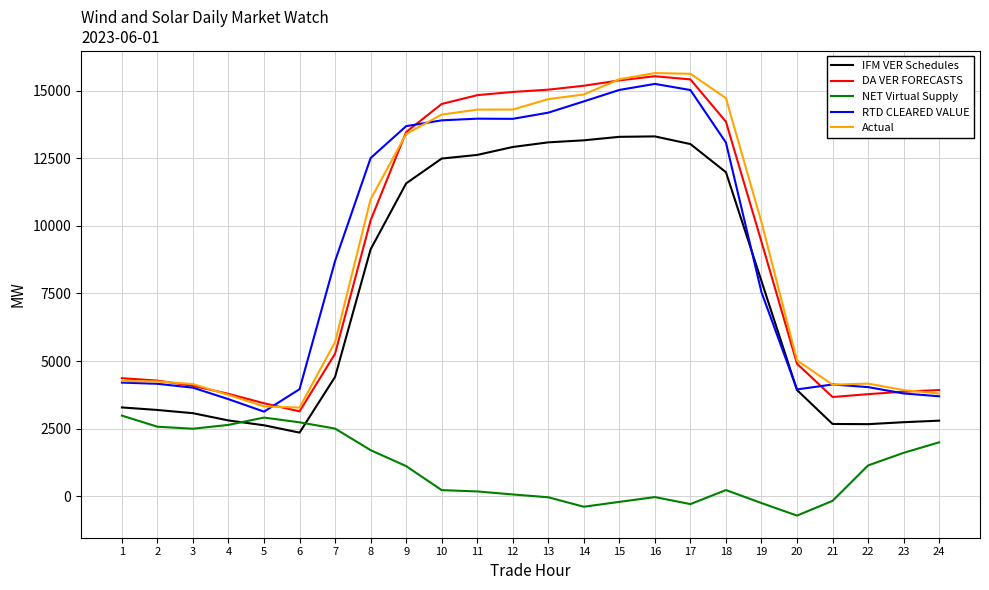

What is the maximum value for NET Virtual Supply?

2982.7